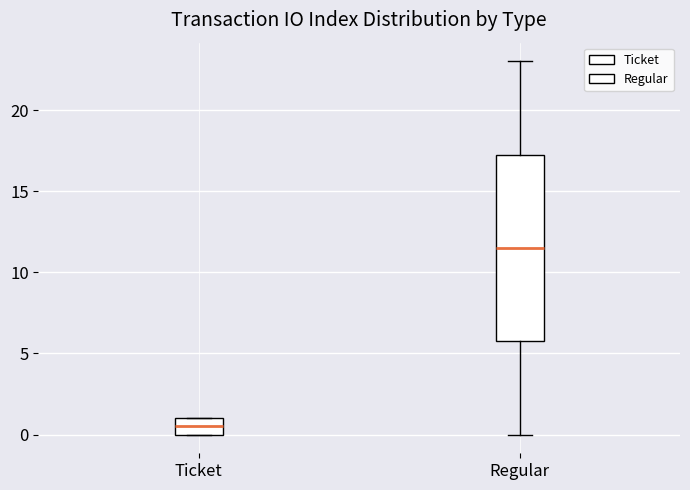

Which box has the highest median line?

Regular